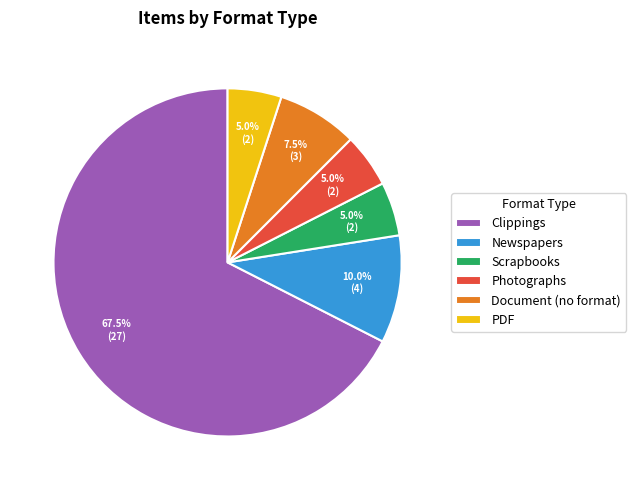

Approximately how many times larger is the value at Document (no format) compared to Photographs?

1.5